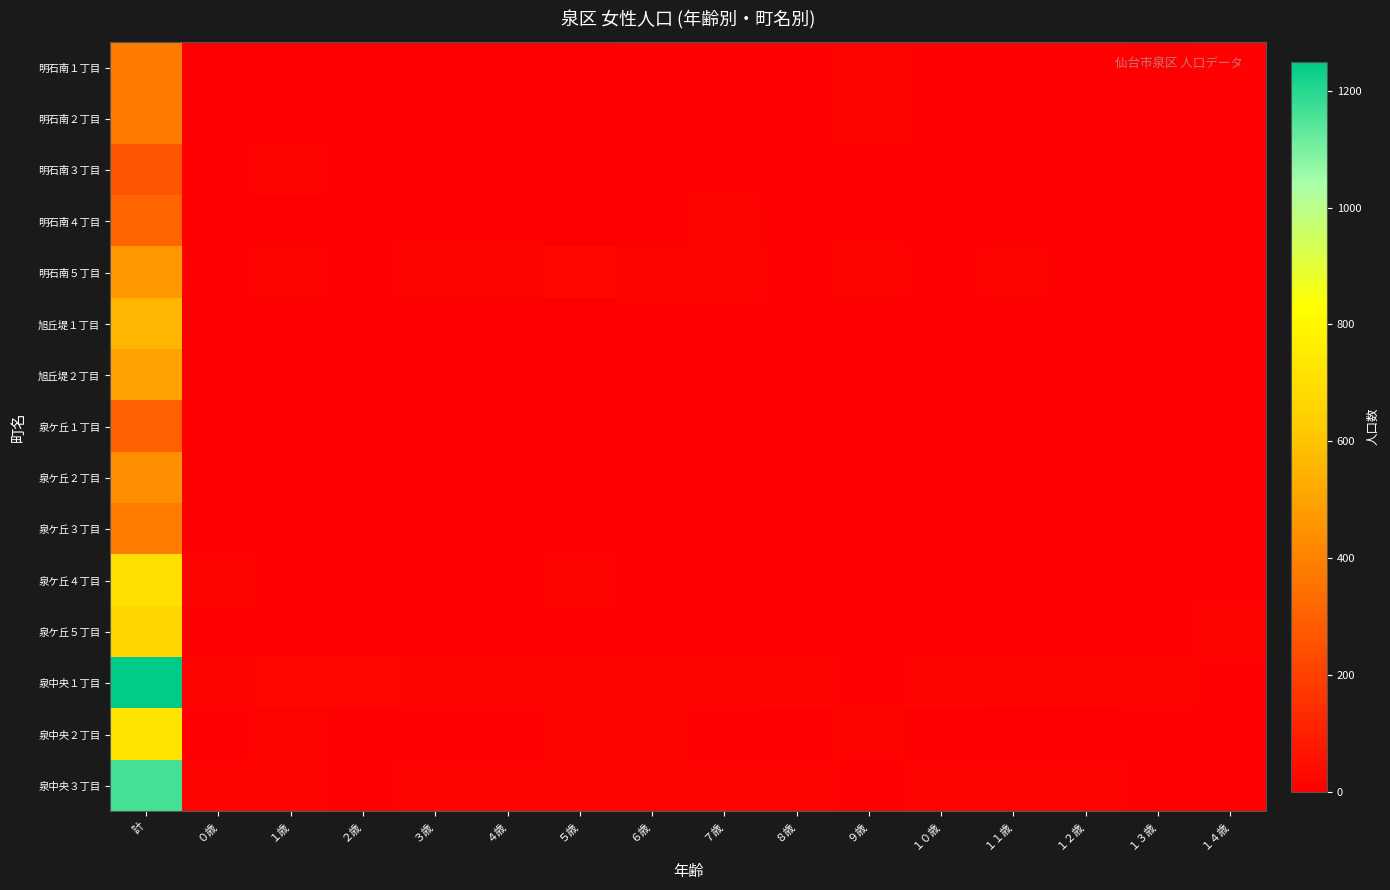

Between １３歳 and ０歳, which is larger?

１３歳